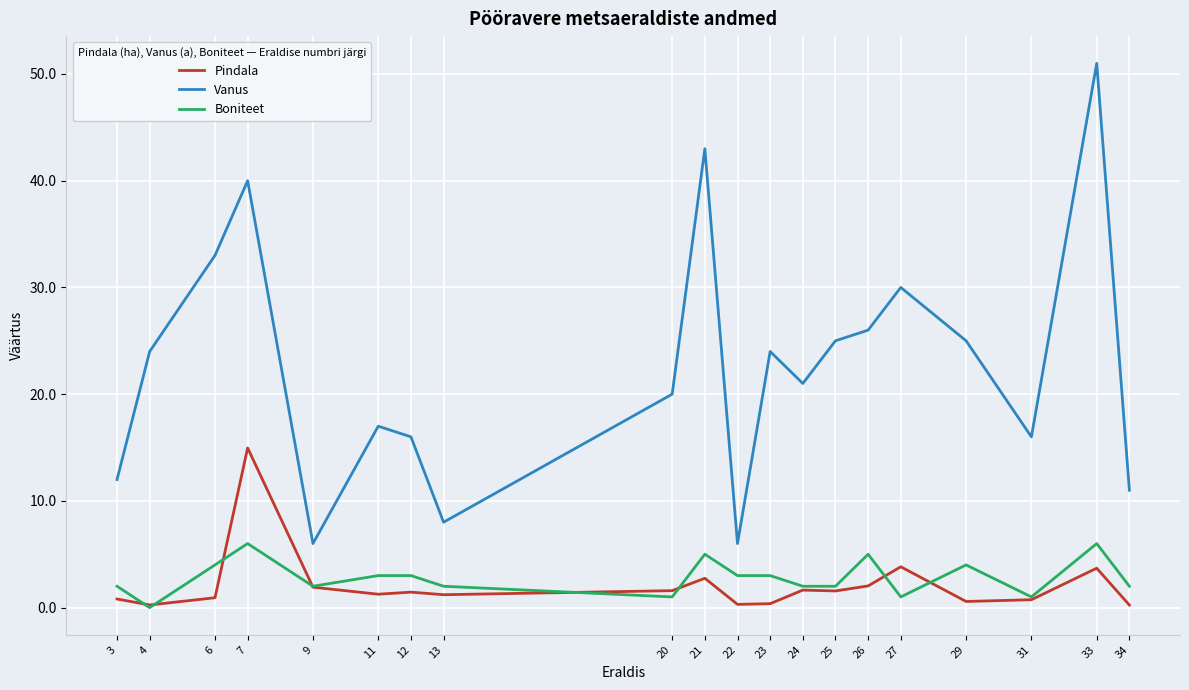

What are all the series names shown in the legend?

Pindala, Vanus, Boniteet